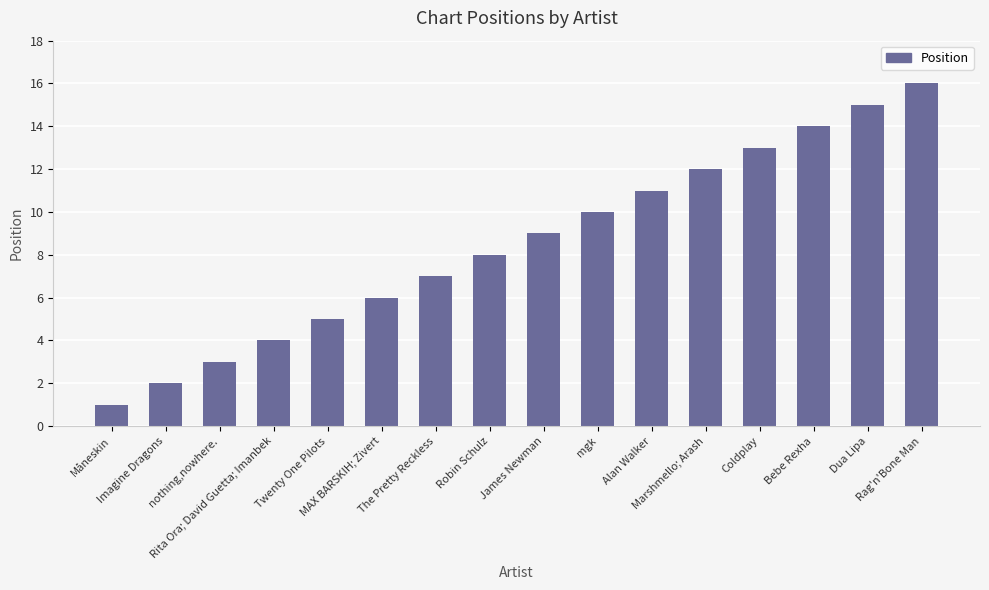

How many data points are less than 9?

8